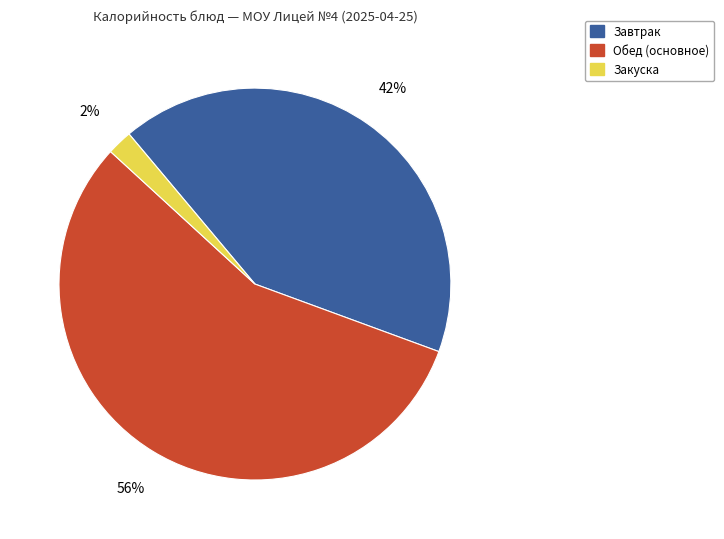

Which slice is the smallest?

Закуска